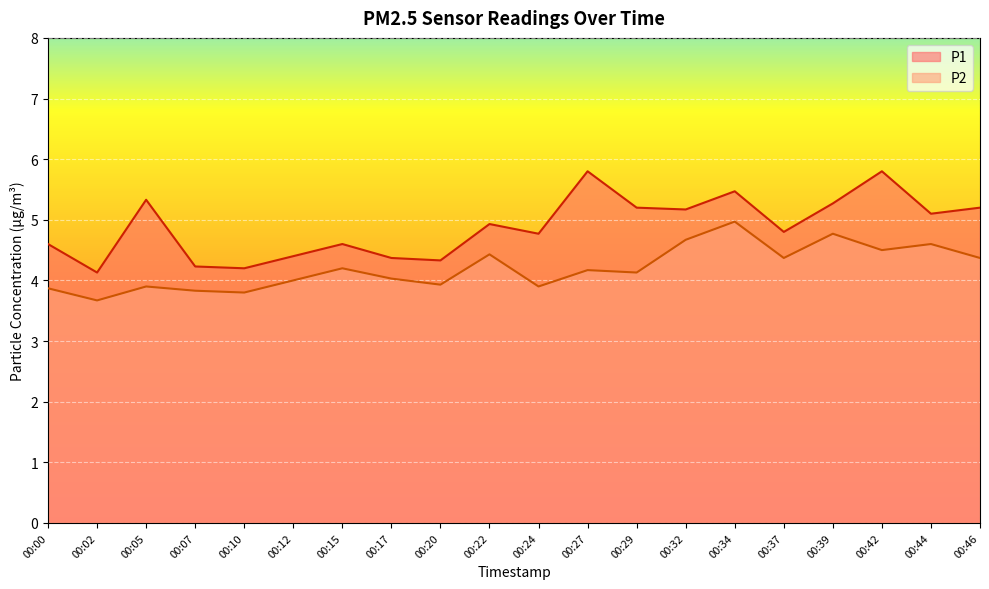

Which series has the widest spread of values?

P1